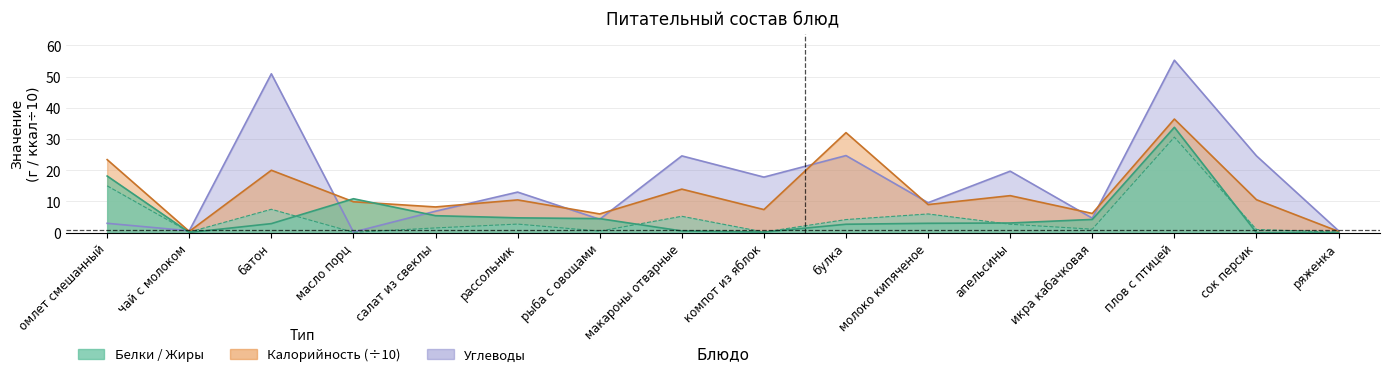

True or false: Жиры and Белки intersect in this chart.

True